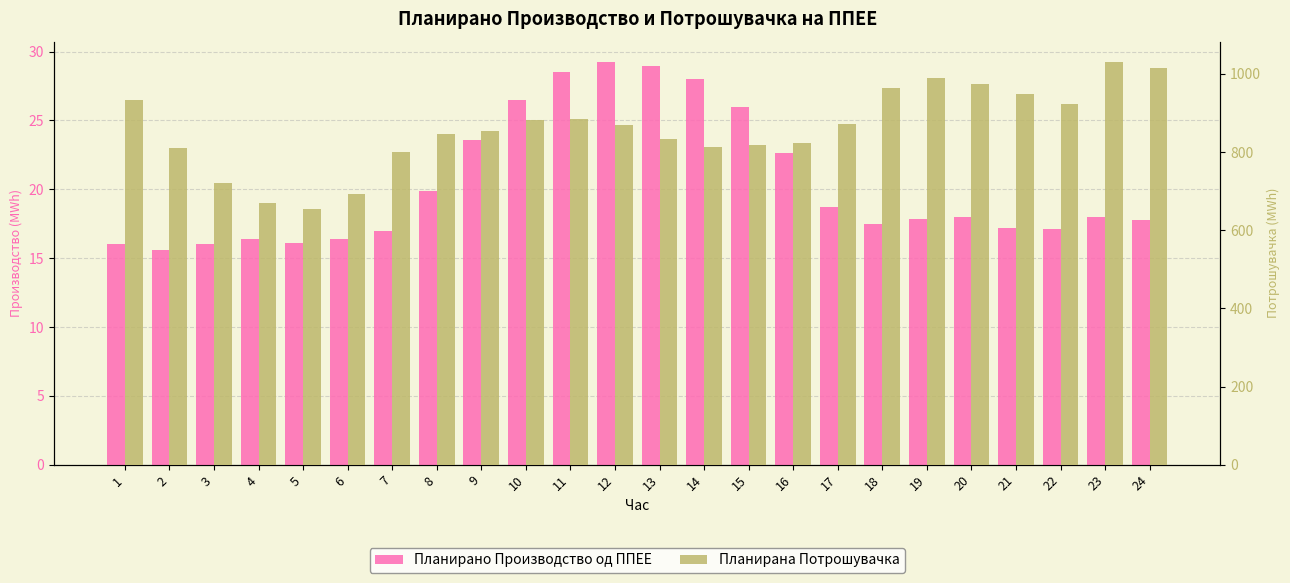

Is the value of Планирана Потрошувачка at 4 greater than the value of Планирано Производство од ППЕЕ at 17?

Yes